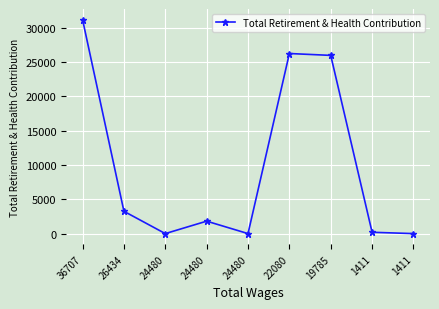

List the labels in order of value, largest first.

36707, 22080, 19785, 26434, 24480, 1411, 24480, 24480, 1411